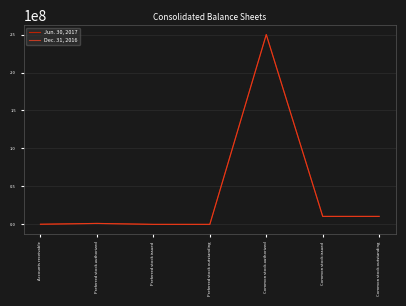

Which category has the highest value in the Dec. 31, 2016 series?

Common stock authorized